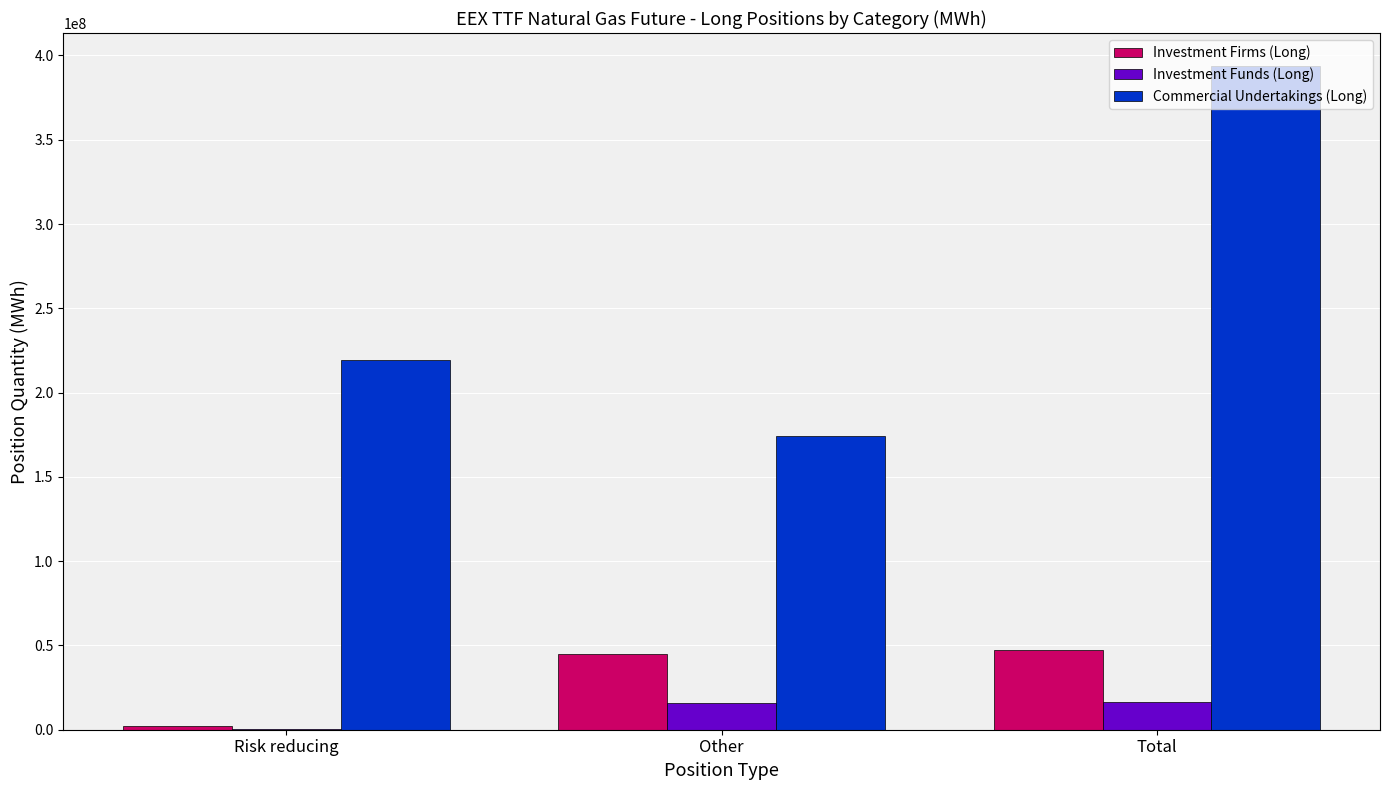

What are all the series names shown in the legend?

Investment Firms (Long), Investment Funds (Long), Commercial Undertakings (Long)